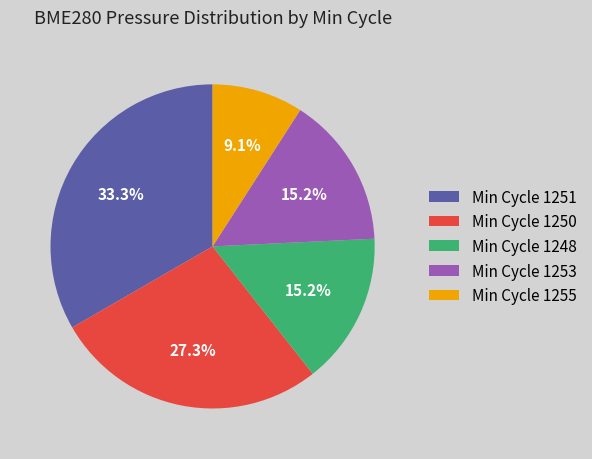

Approximately how many times larger is the value at Min Cycle 1255 compared to Min Cycle 1248?

0.6